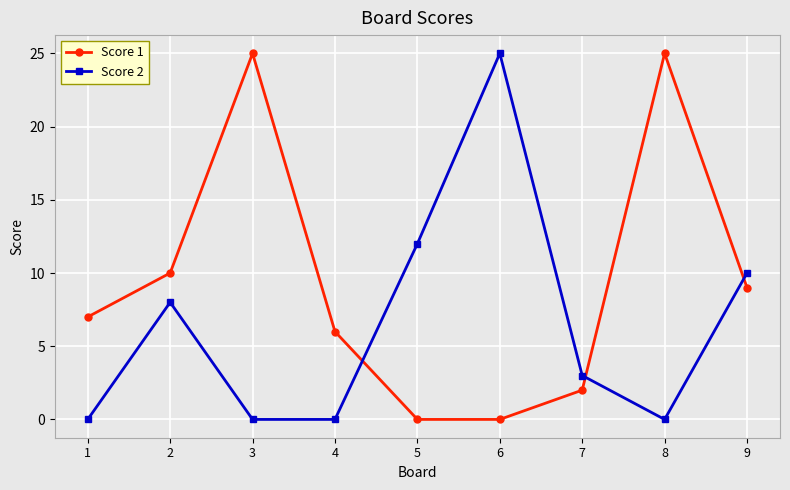

Between 4 and 6, which series saw the biggest shift?

Score 2